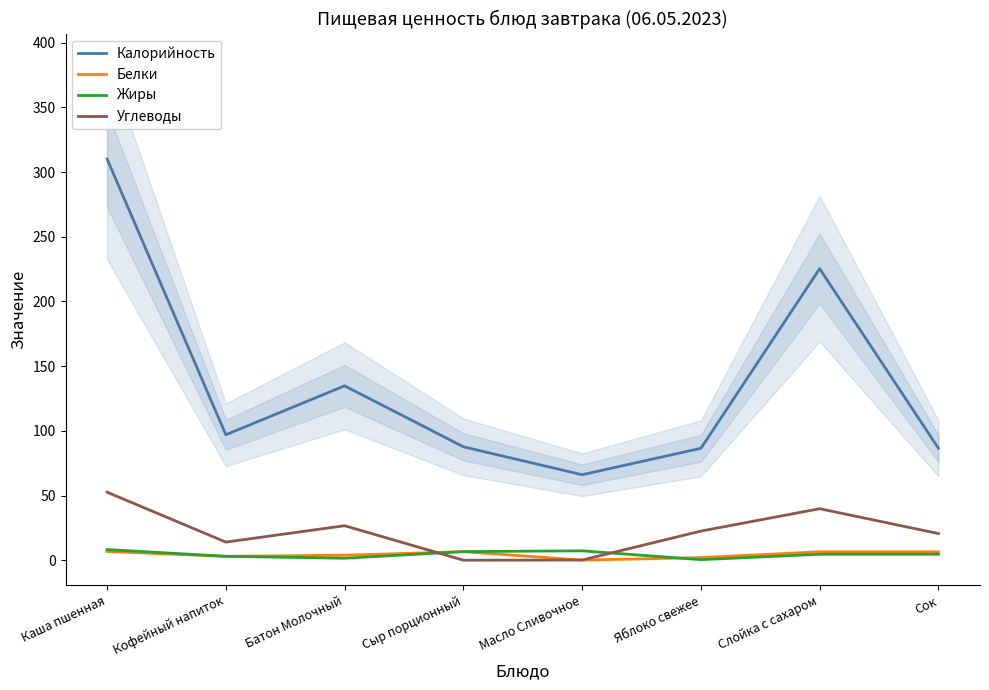

Between Сыр порционный and Яблоко свежее, which is larger?

Сыр порционный